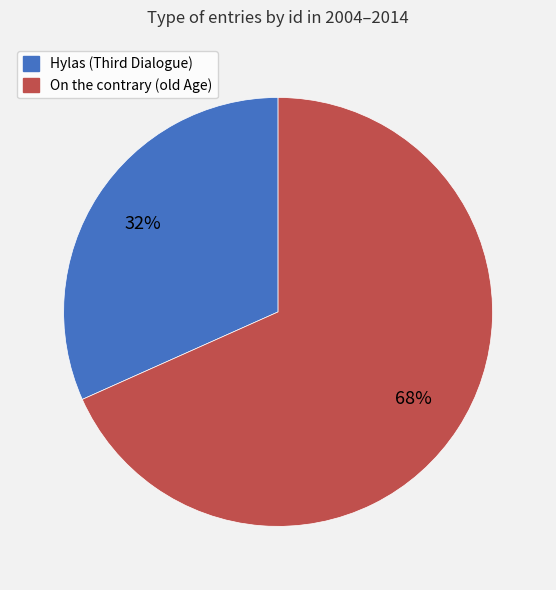

To the nearest percent, what percentage of the pie is On the contrary (old Age)?

68%